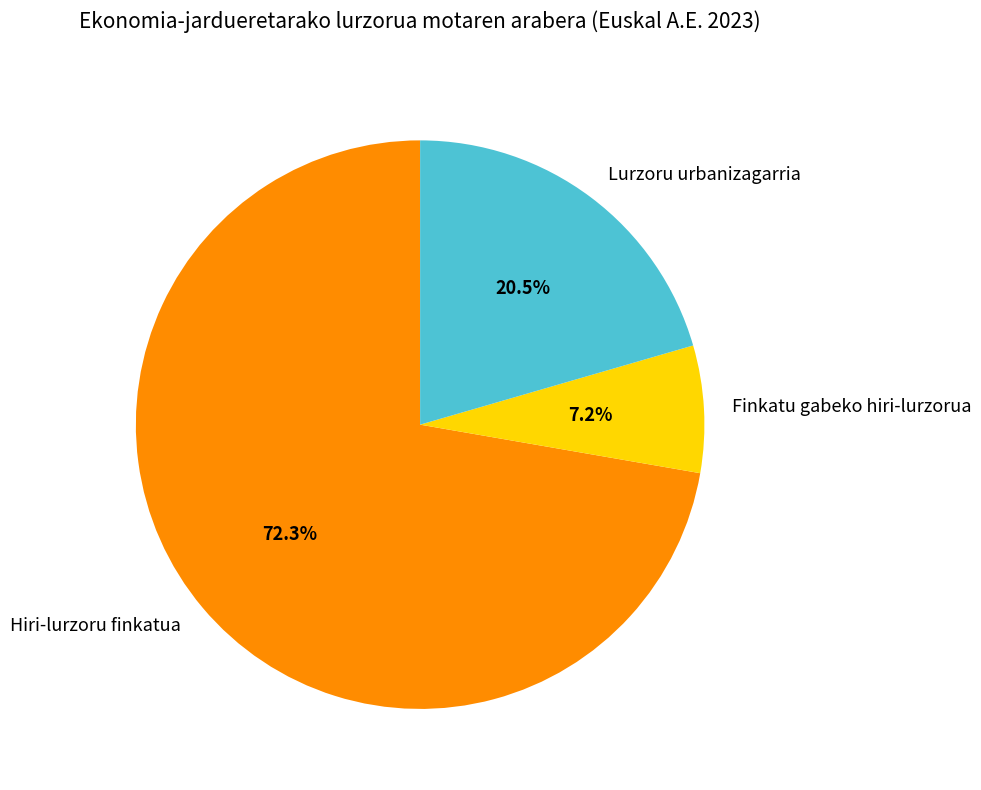

Rank the categories by value from highest to lowest.

Hiri-lurzoru finkatua, Lurzoru urbanizagarria, Finkatu gabeko hiri-lurzorua